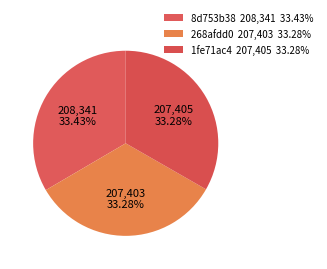

How many slices are in this pie chart?

3